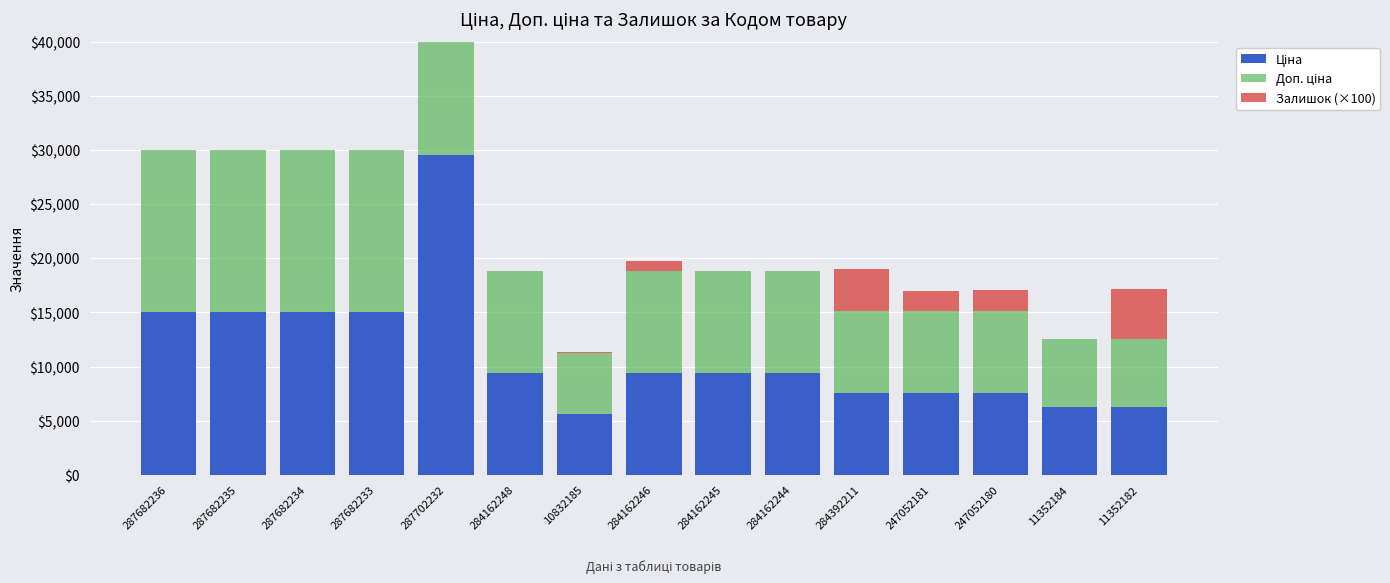

Which has a higher value, 287682236 or 247052181?

287682236